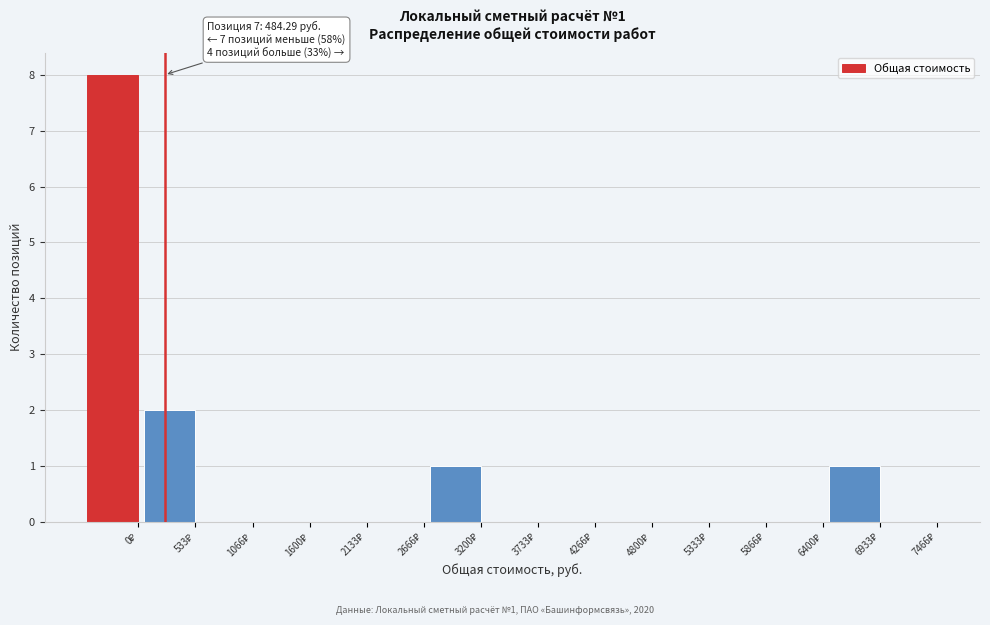

What is the greatest value displayed?

8